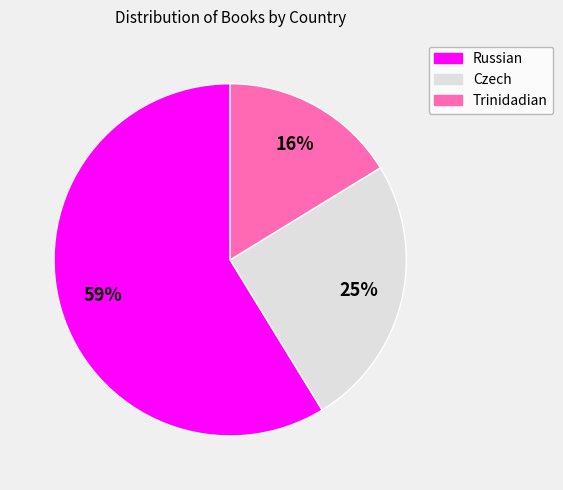

What is the smallest slice in the pie chart?

Trinidadian